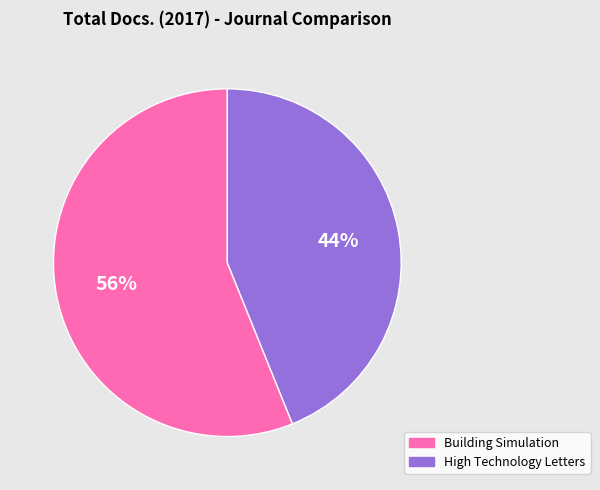

Is there a majority slice in this chart?

Yes